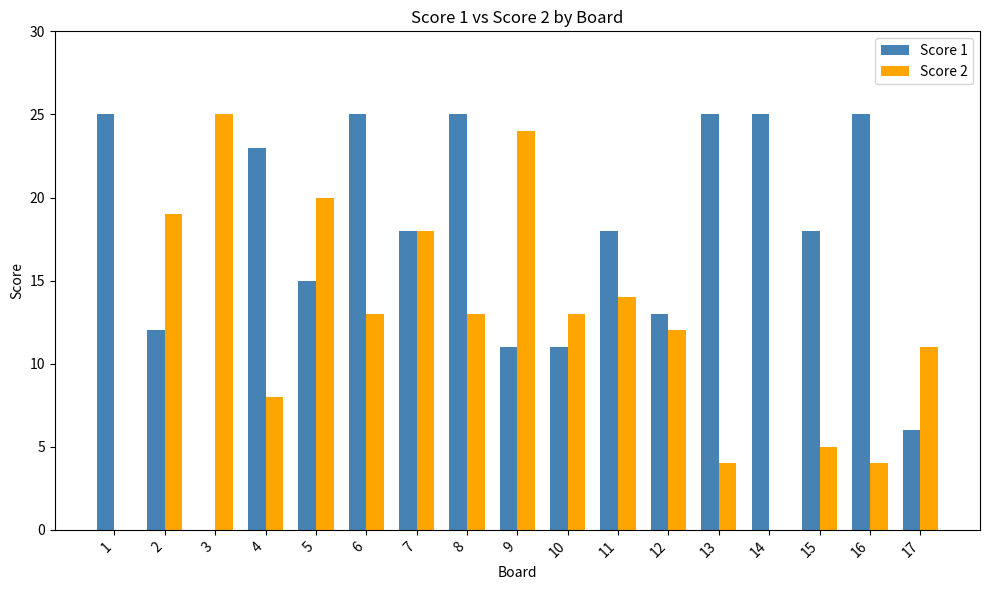

Between 3 and 5, which series saw the biggest shift?

Score 1